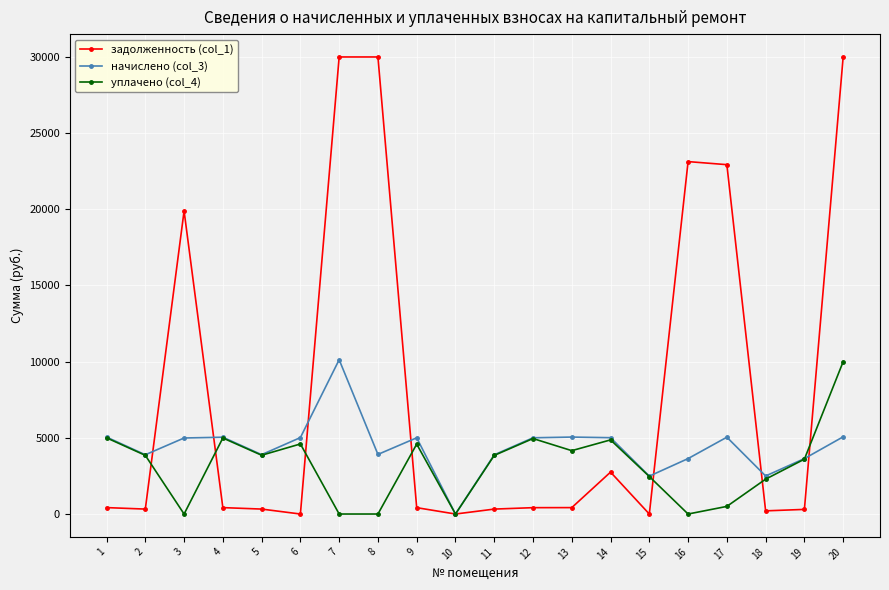

True or false: начислено (col_3) has more than 1 interior local peaks.

True